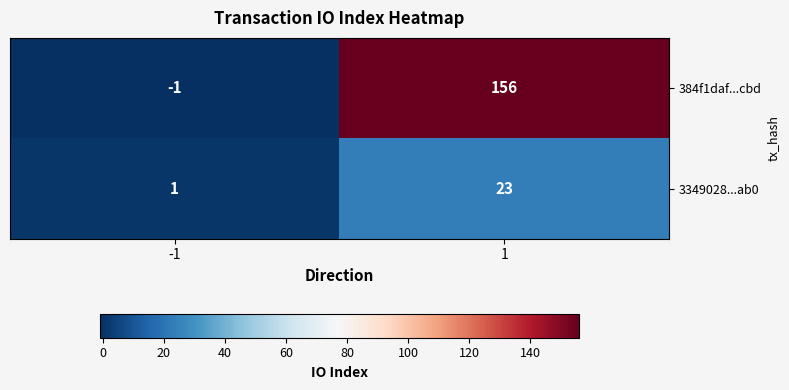

Rank the series at 1 from lowest to highest value.

3349028...ab0, 384f1daf...cbd